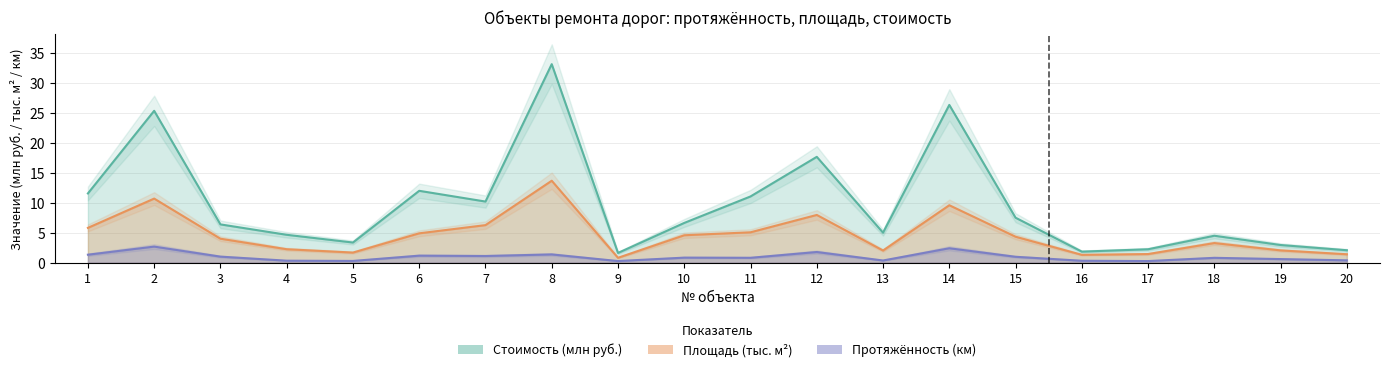

The Площадь (м2, тыс.) series shows 1.4 at 4. True or false?

False